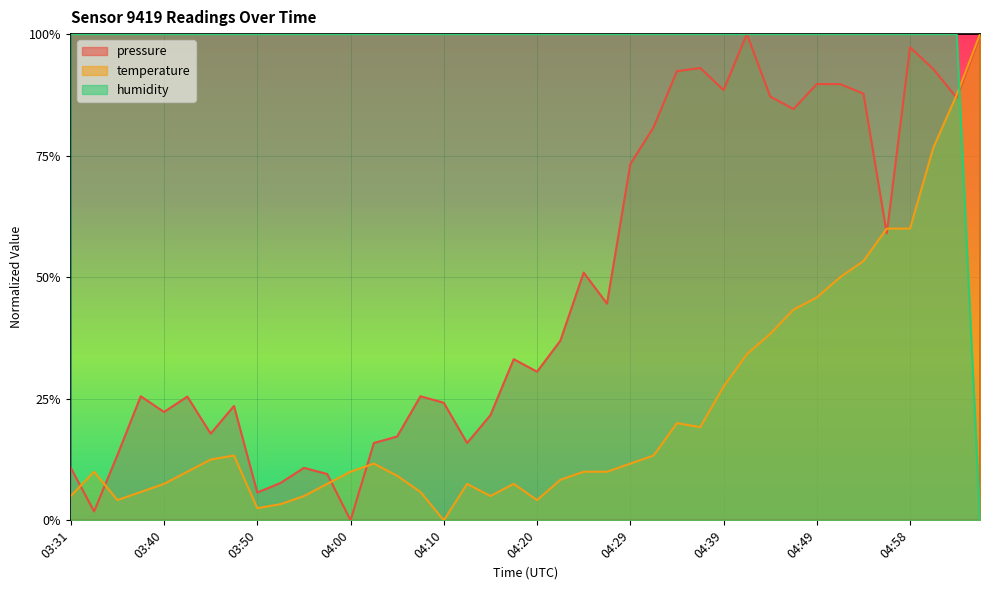

How many values in the temperature series exceed 0?

39